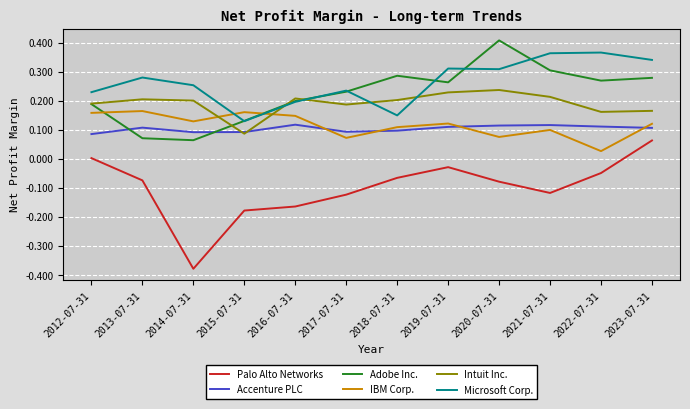

What are all the series names shown in the legend?

Palo Alto Networks, Accenture PLC, Adobe Inc., IBM Corp., Intuit Inc., Microsoft Corp.